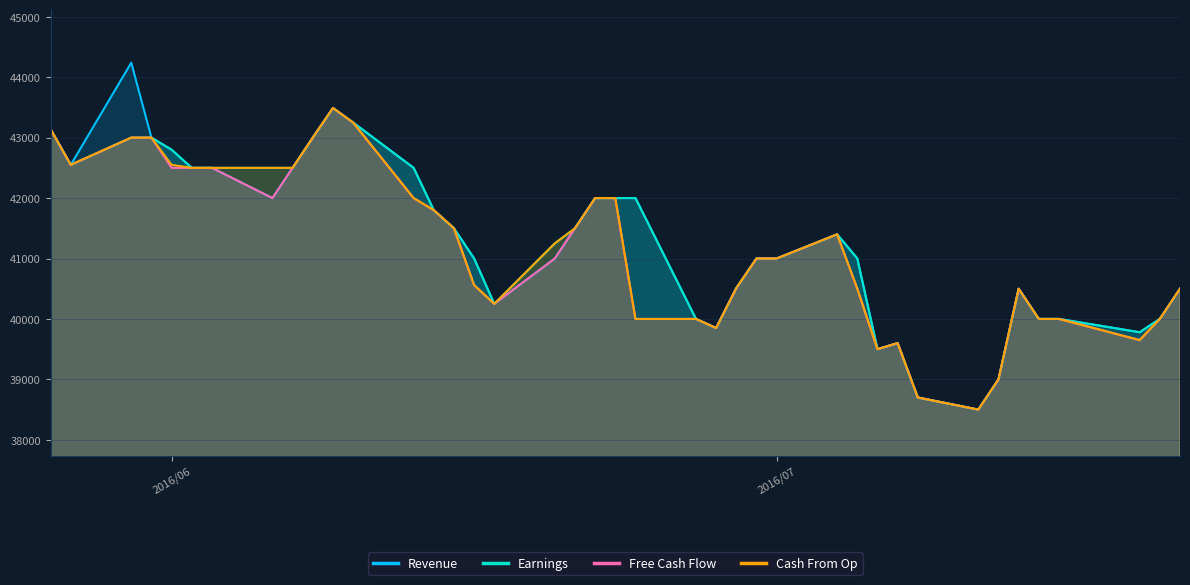

Which series has the widest spread of values?

Revenue